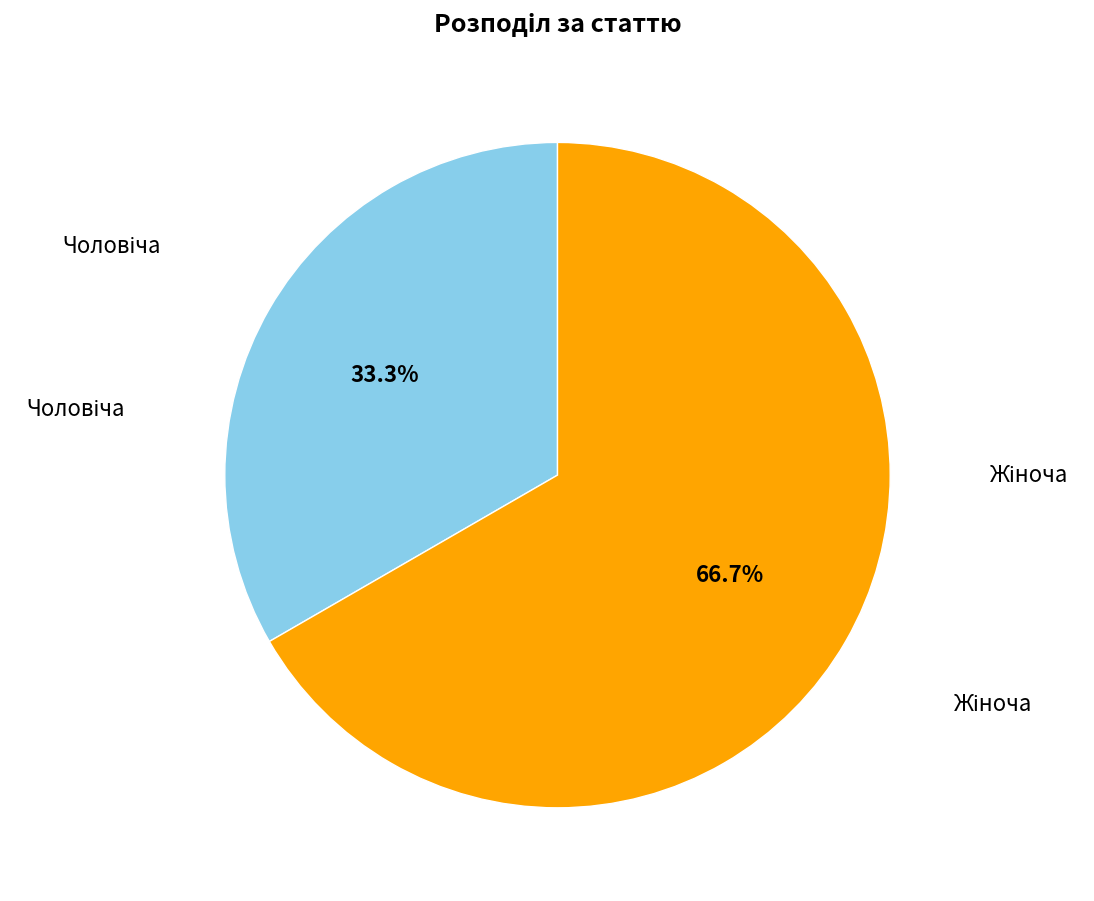

Is there any slice that represents more than half of the pie?

Yes